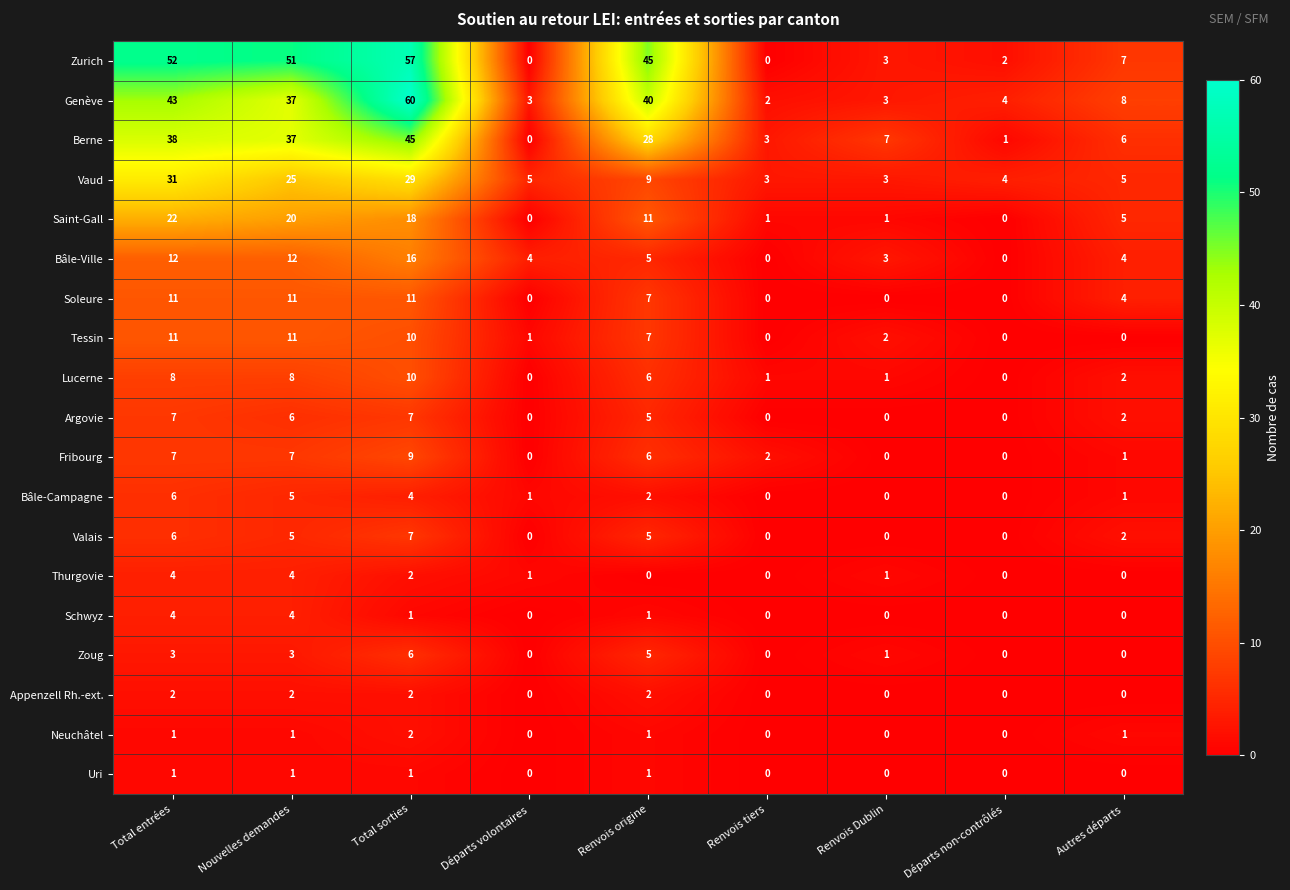

What is the greatest value displayed?

60